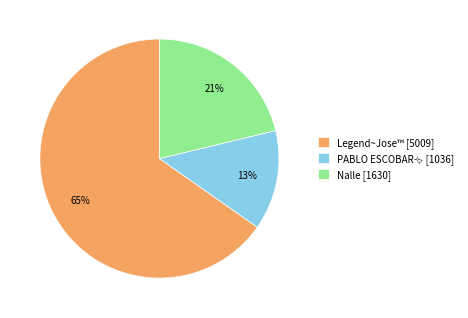

To the nearest percent, what is the average slice percentage?

33%